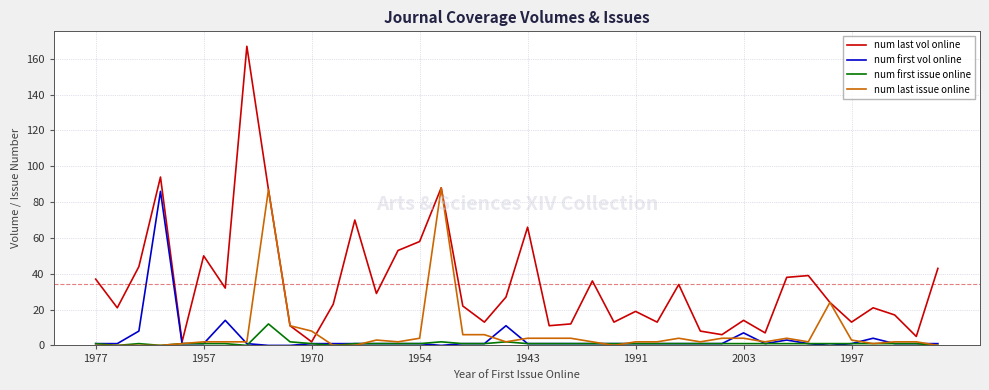

What is the greatest value displayed?

167